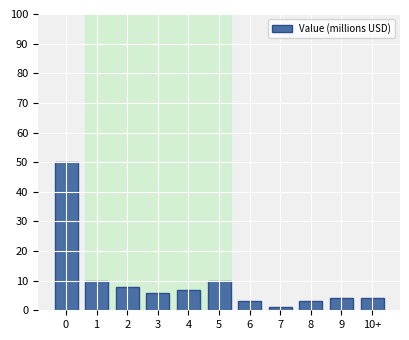

Reading right to left, transcribe all the data shown in this chart.

4	4	3	1	3	10	7	6	8	10	50